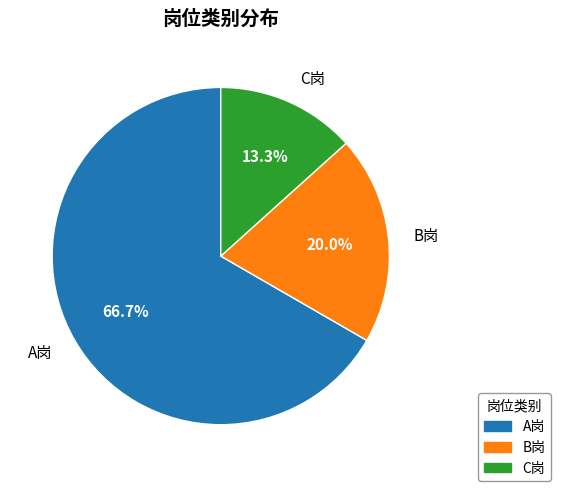

Which category has the biggest portion of the pie?

A岗